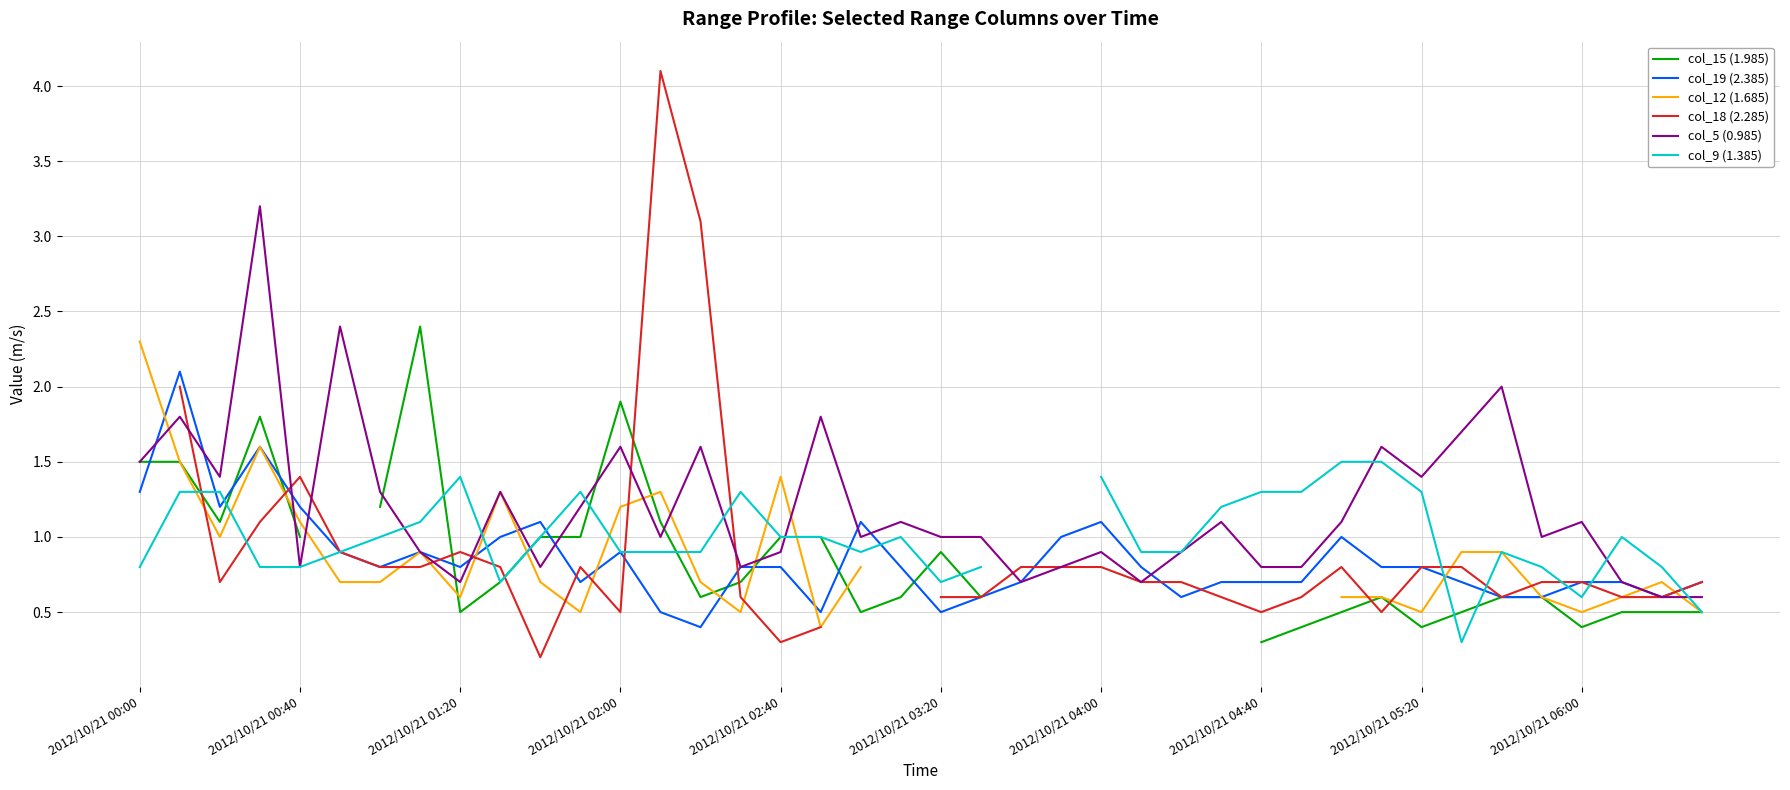

How many lines are shown in the chart?

6